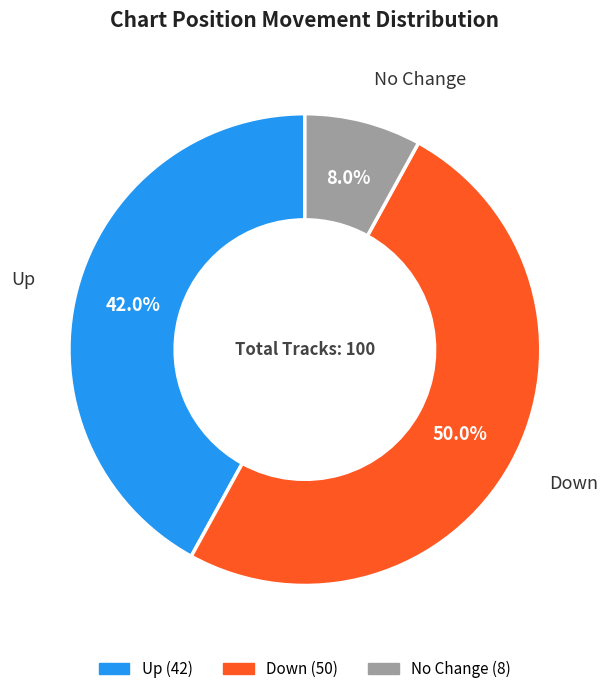

How many slices are in this pie chart?

3